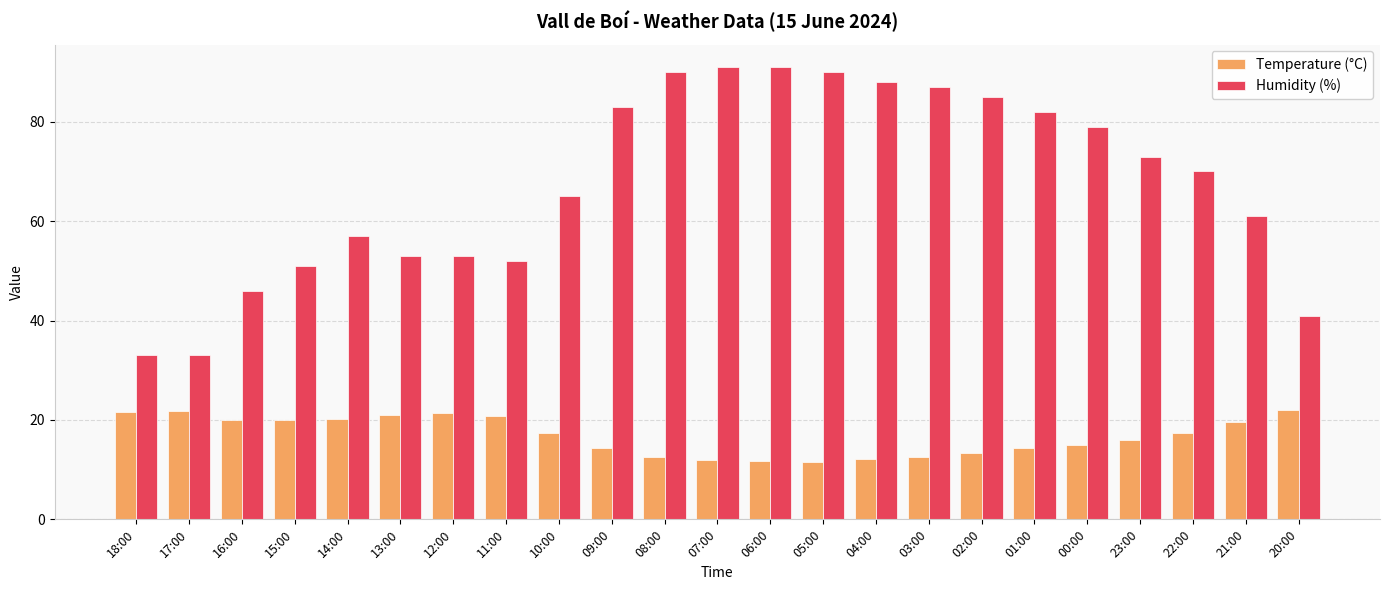

Rank the series by their maximum value, from lowest to highest.

Temperature (°C), Humidity (%)